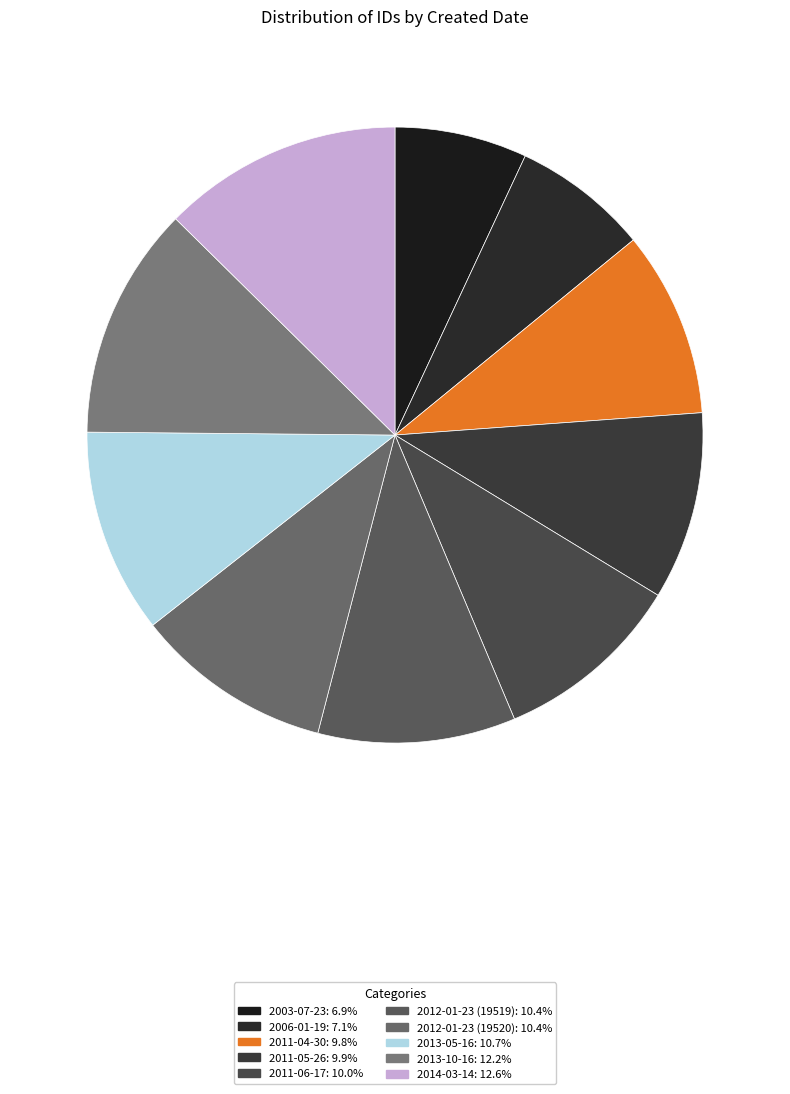

What is the smallest slice in the pie chart?

2003-07-23